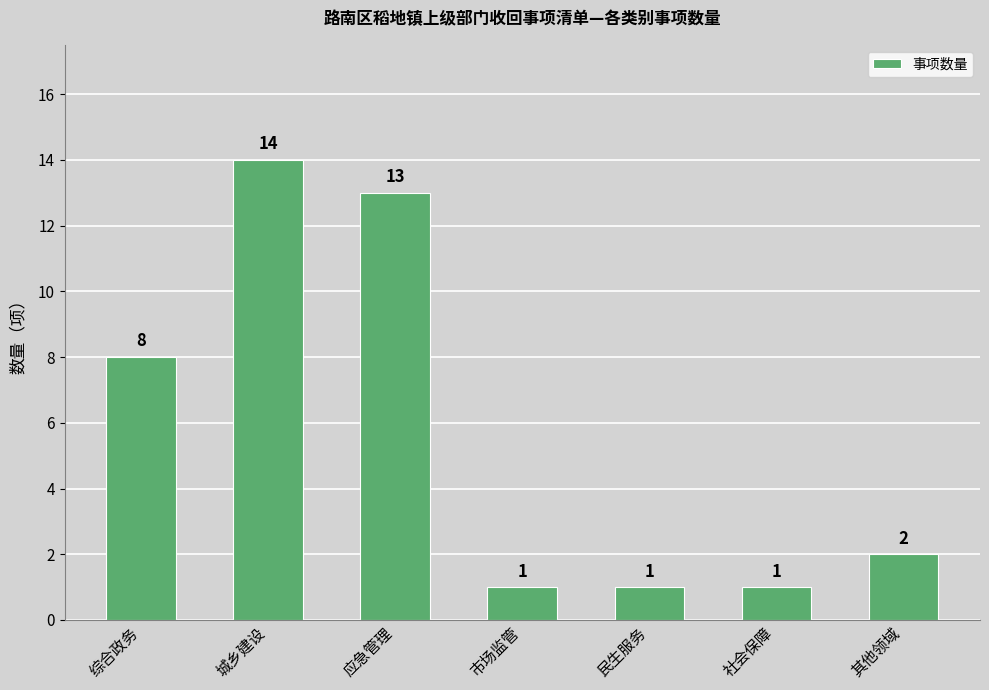

Where is the data nearest to the value 7?

综合政务